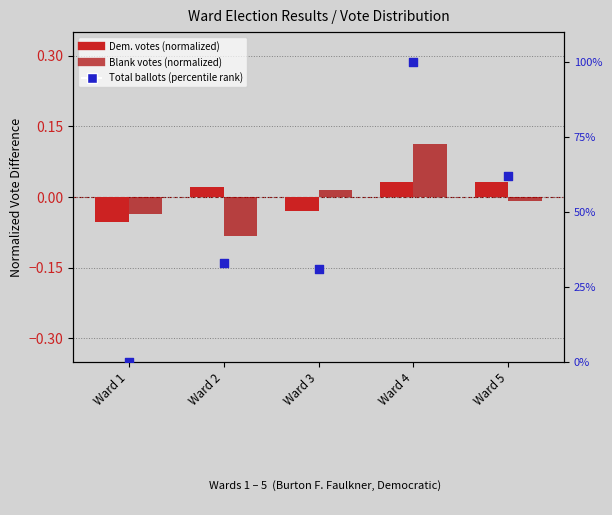

Which series has the largest total across all categories?

Total Ballots Cast (percentile)